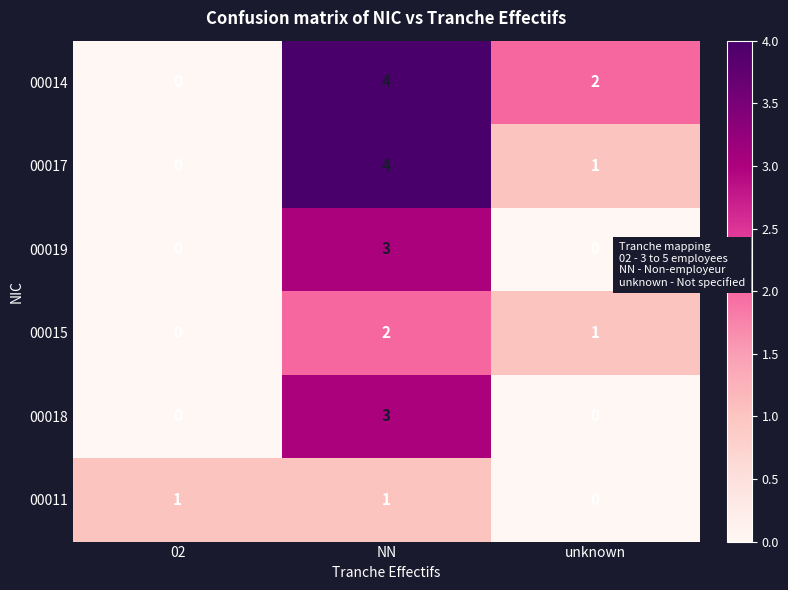

Where is 00011 nearest to the value 0?

unknown